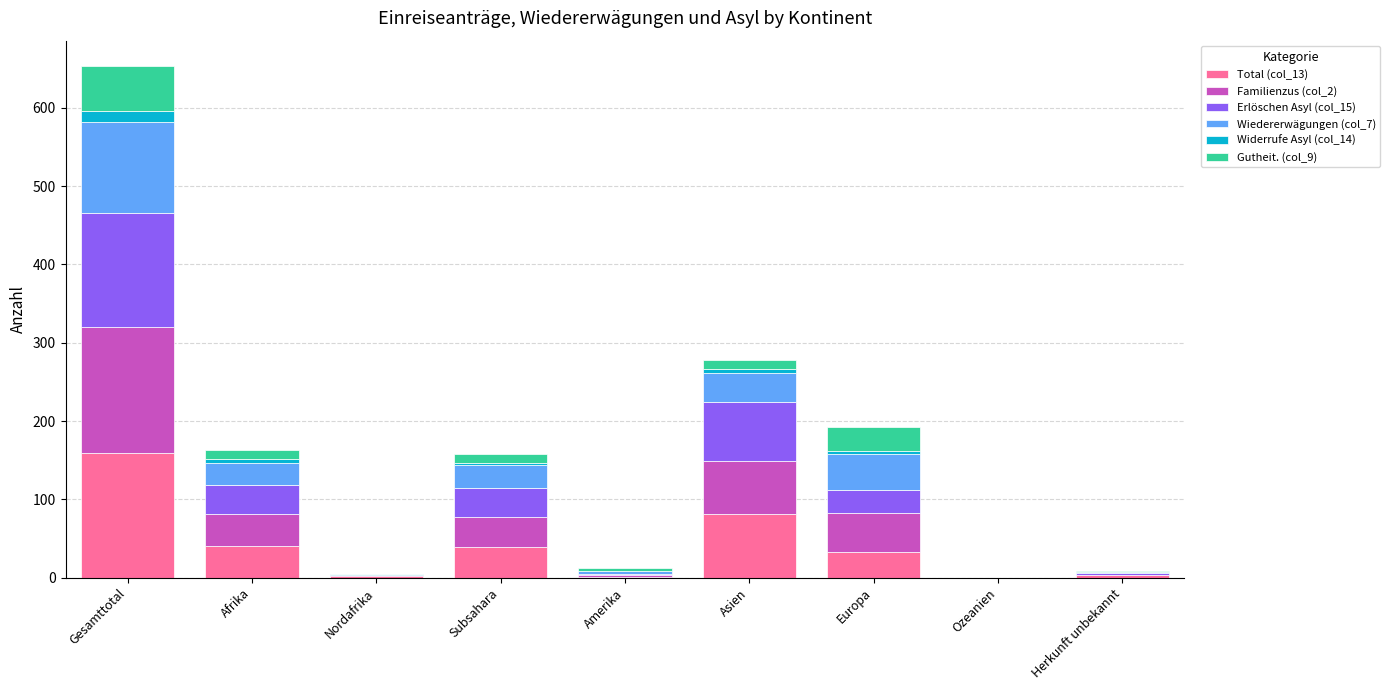

Which category has the highest value in the Total (col_13) series?

Gesamttotal